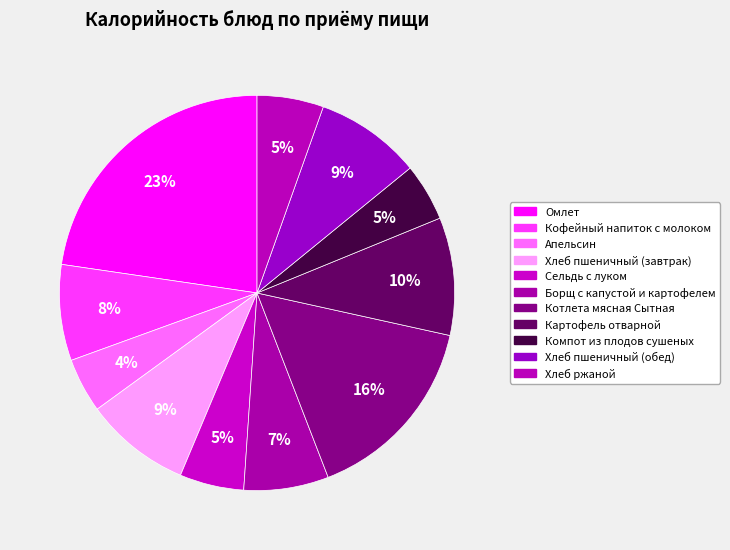

How many slices are in this pie chart?

11